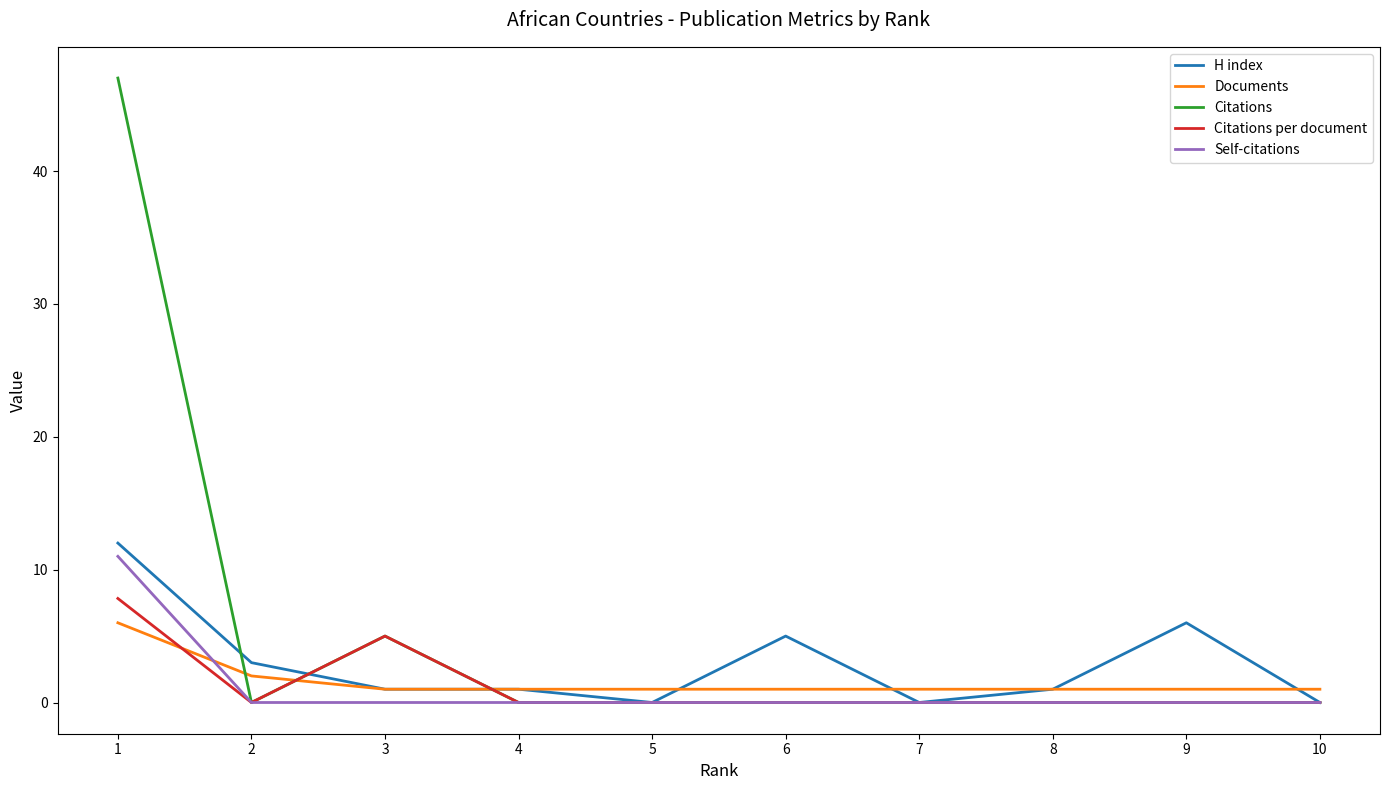

Which category has the highest value across all series?

1